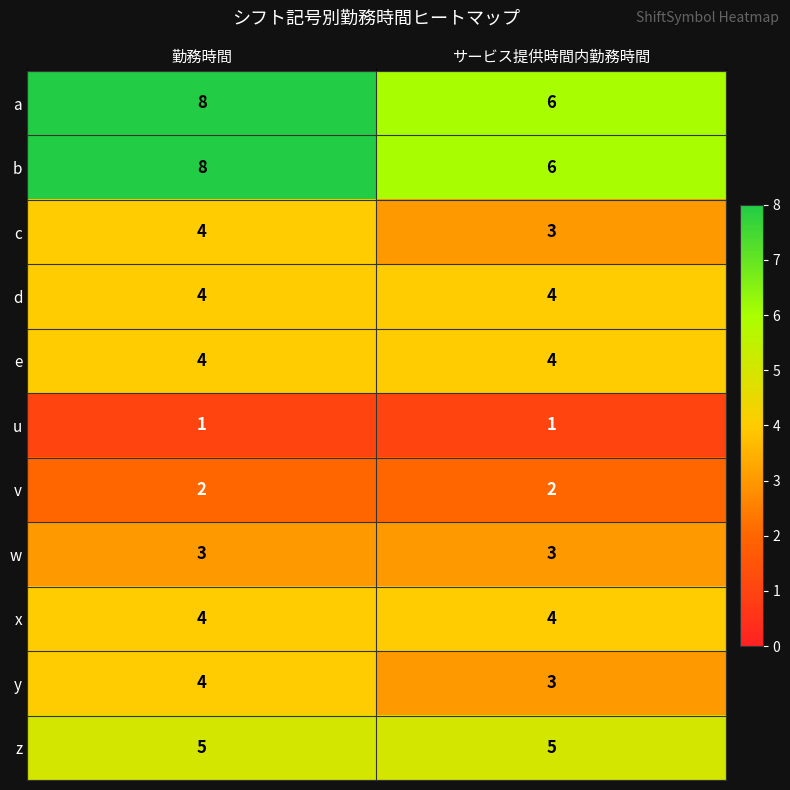

What is the spread (max minus min) of values at サービス提供時間内勤務時間?

5